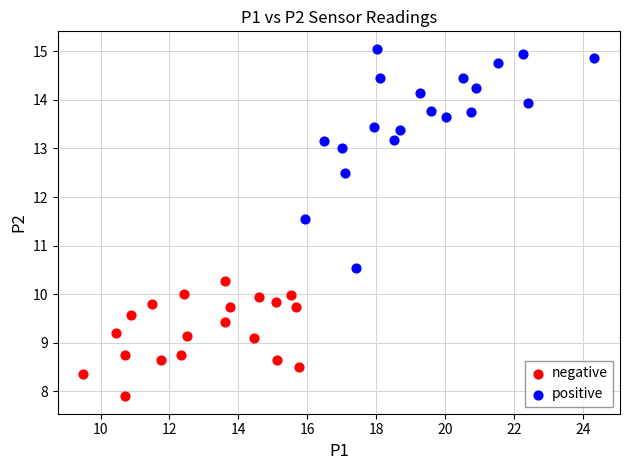

What are all the series names shown in the legend?

negative, positive